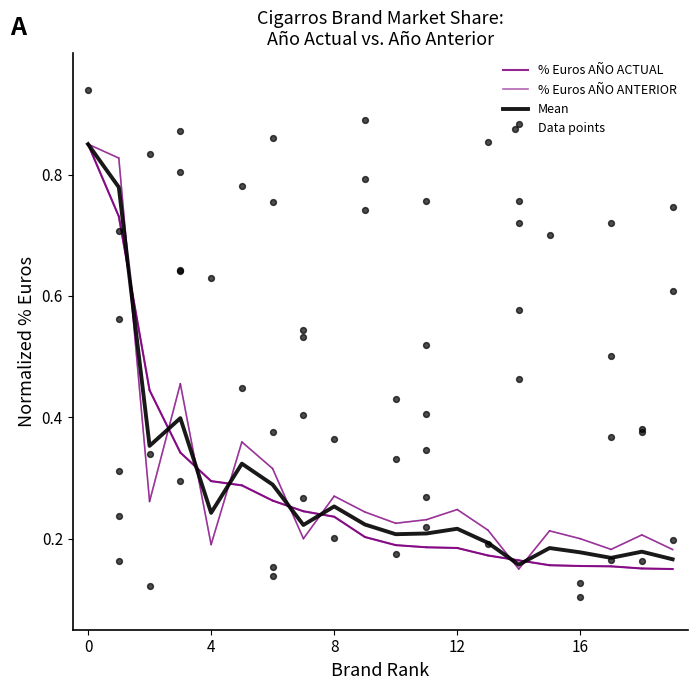

Which series has the widest spread of Y values?

% Euros AÑO ACTUAL